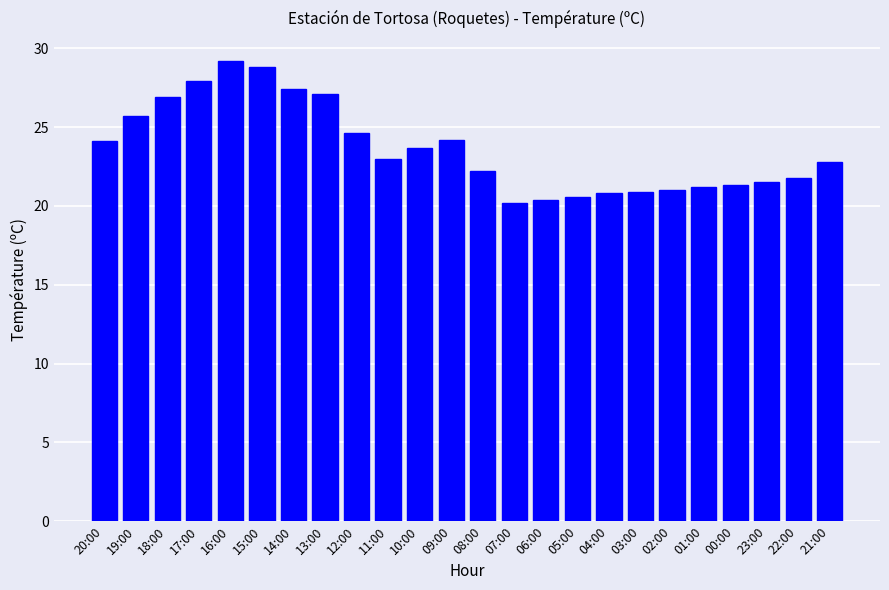

How many categories are shown in the chart?

24